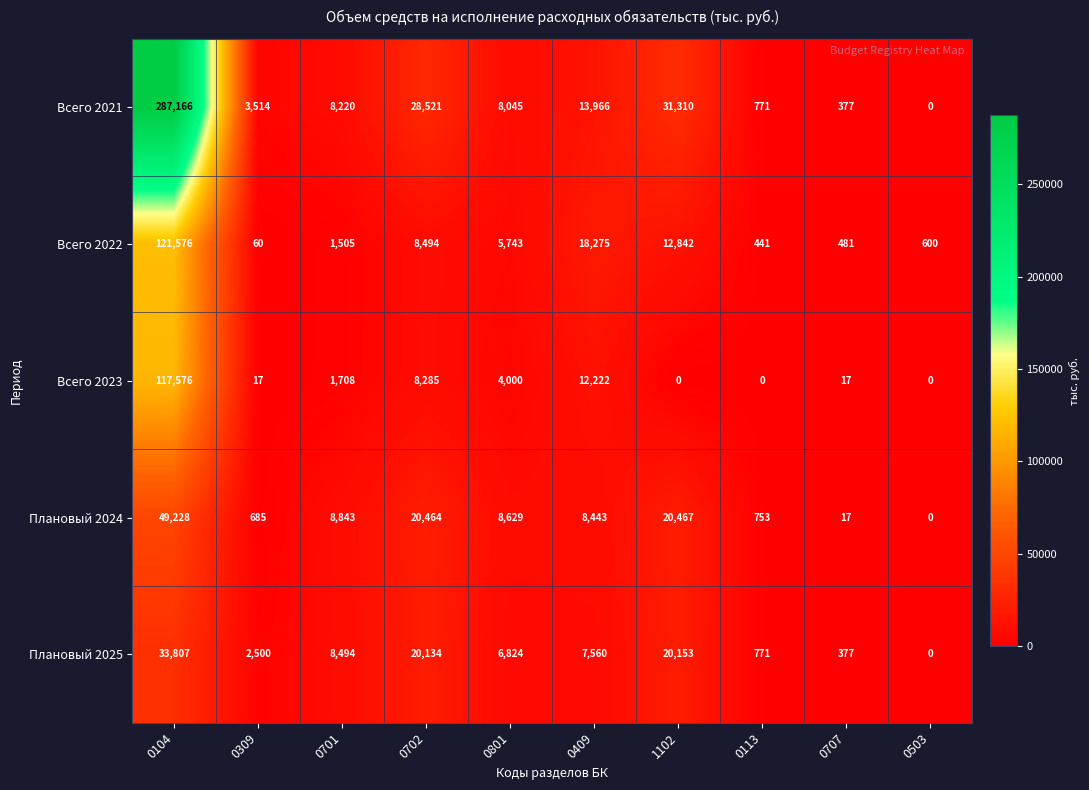

Is the value of Всего 2021 at 0707 greater than the value of Плановый 2024 at 0409?

No